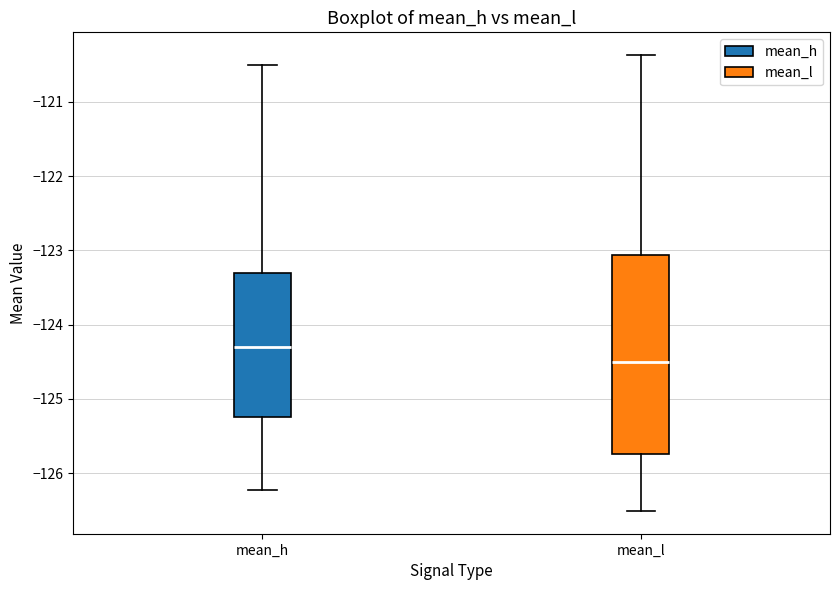

Reading left to right, transcribe this box plot: for each box, give where its median line is, the range the box spans, and where its two whiskers end, as read against the y-axis. The values are not printed on the chart, so give them approximately, as read against the axis.

mean_h: median -124.3, box -125.3 to -123.3, whiskers -126.2 to -120.5
mean_l: median -124.5, box -125.7 to -123.1, whiskers -126.5 to -120.4